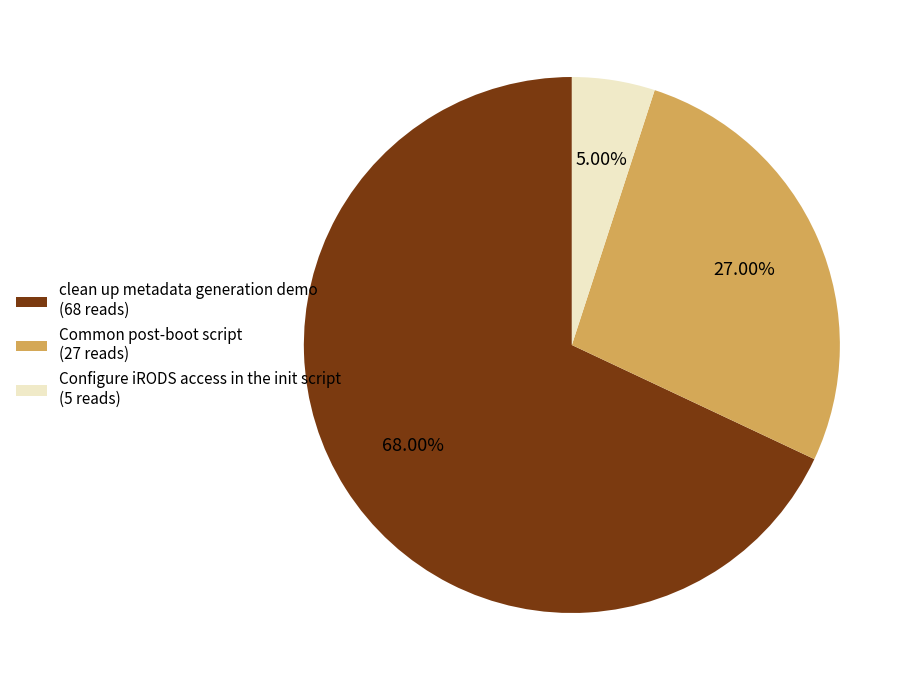

What percentage is NOT represented by Common post-boot script?

73.0%